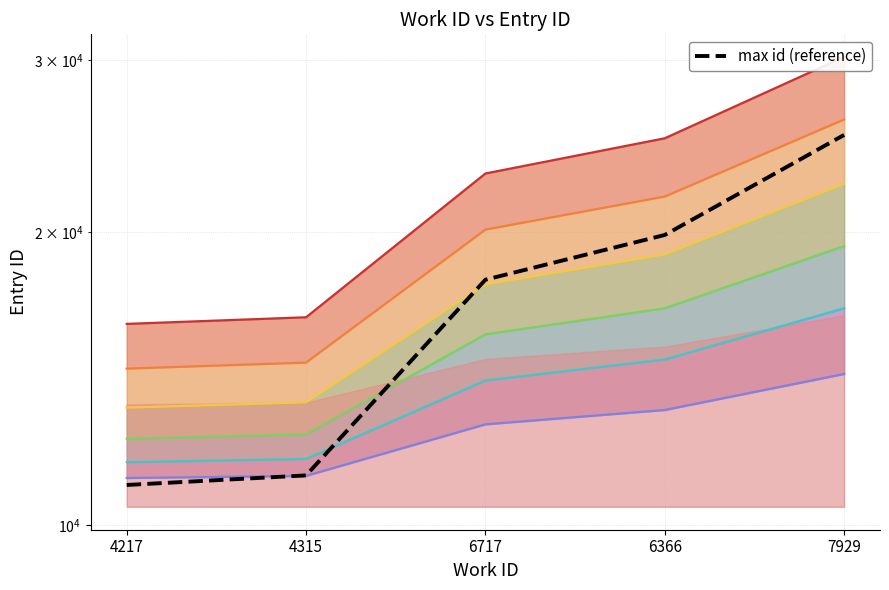

Where is the data nearest to the value 18077?

6717